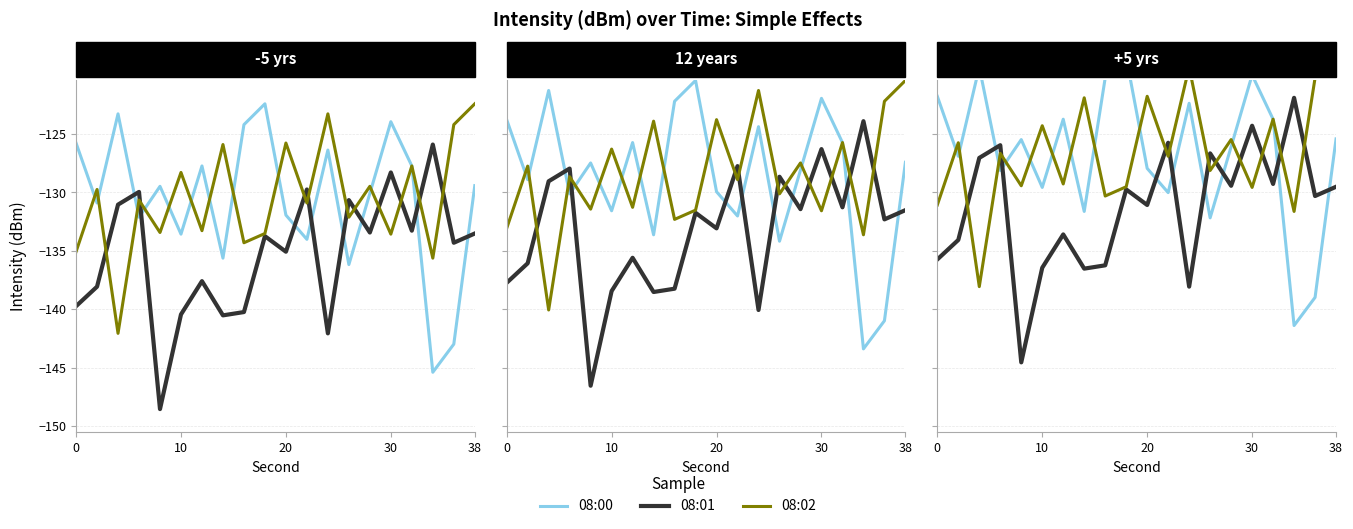

How many interior local valleys does the 08:02 series have?

8